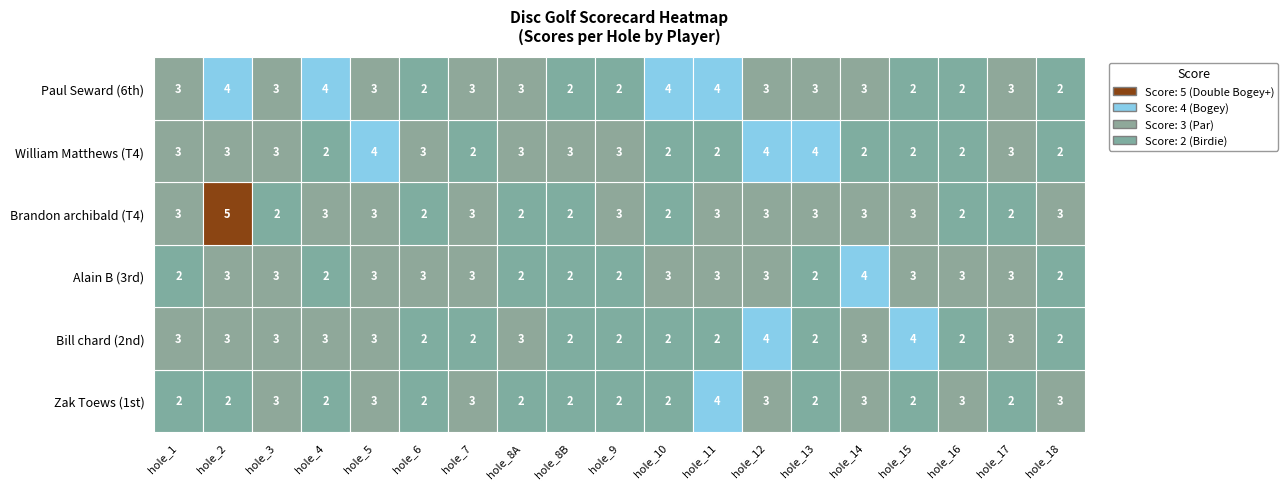

How many values in the Bill chard series exceed 3?

2